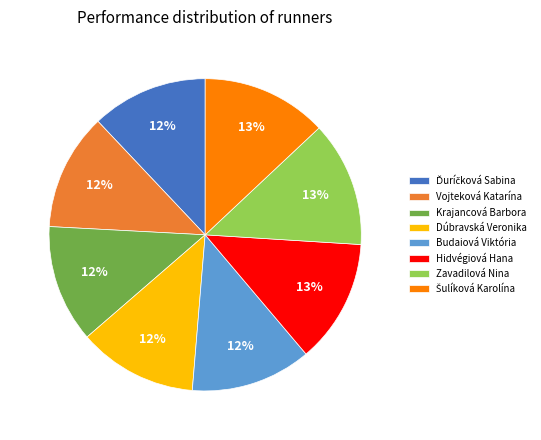

To the nearest percent, what is the difference between the largest and smallest slice percentages?

1%